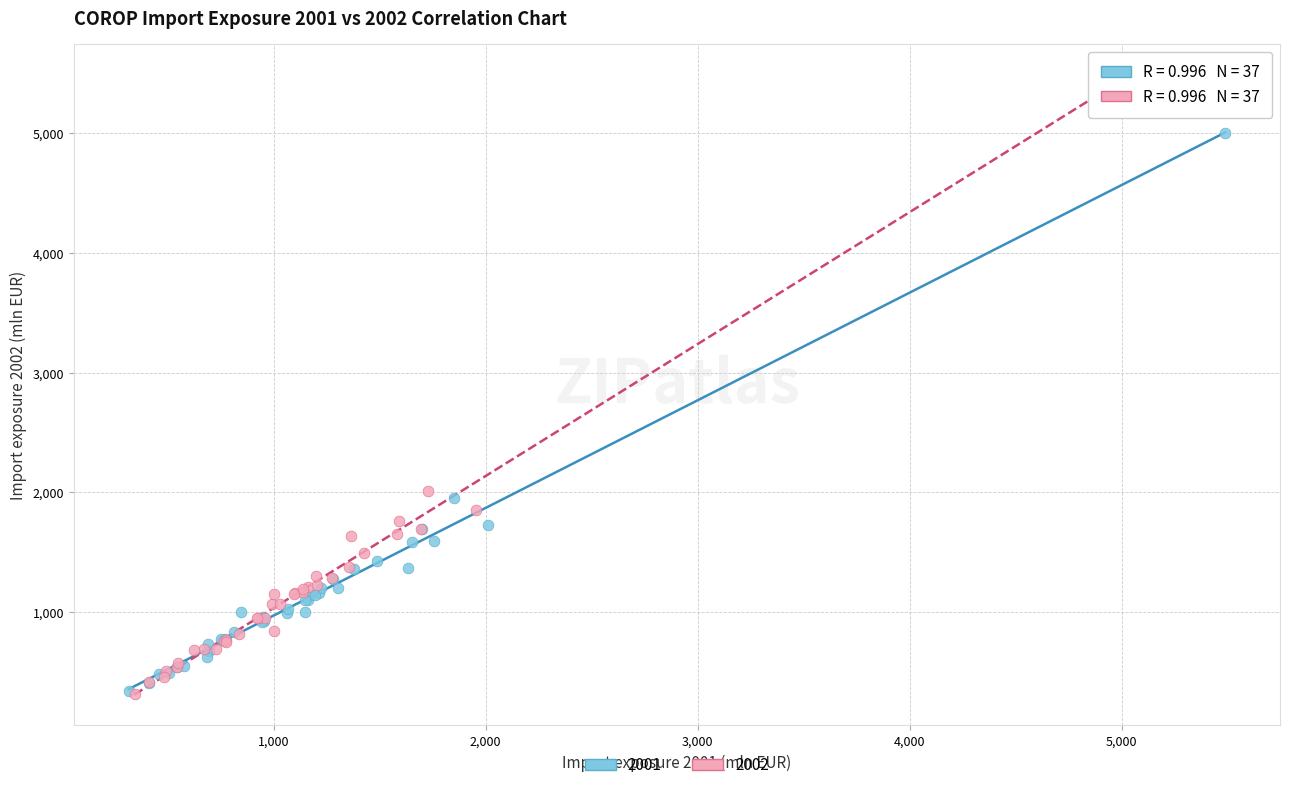

Which series has the widest spread of Y values?

2002